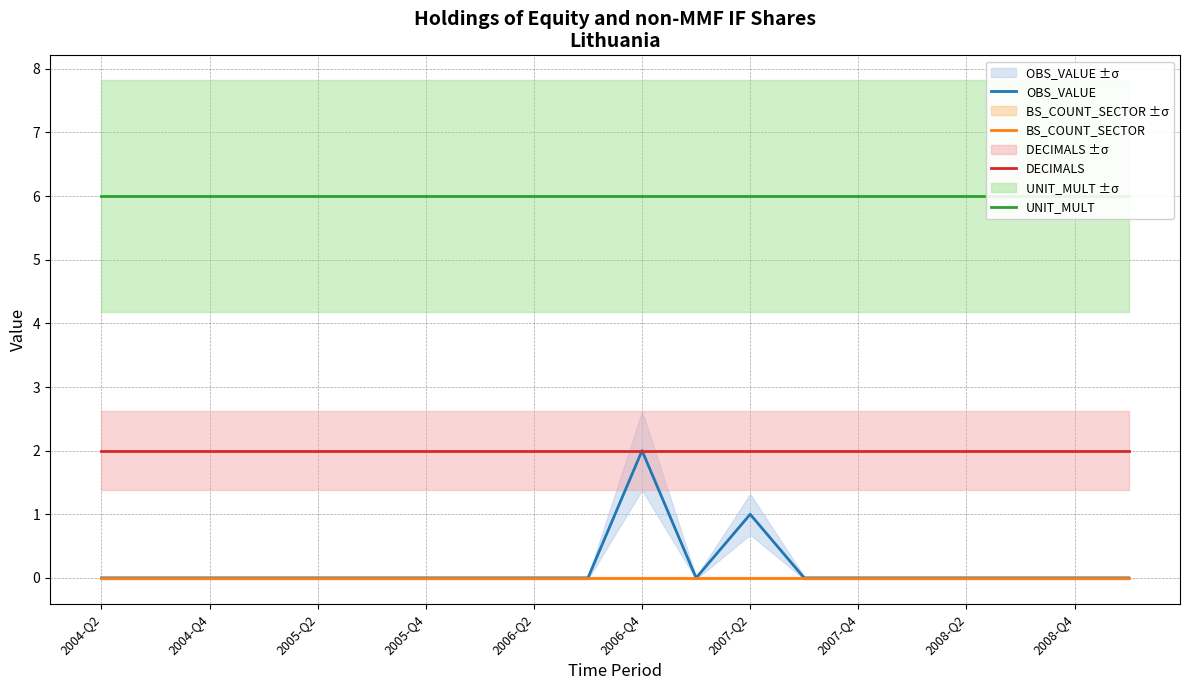

What is the sum of all OBS_VALUE values?

3